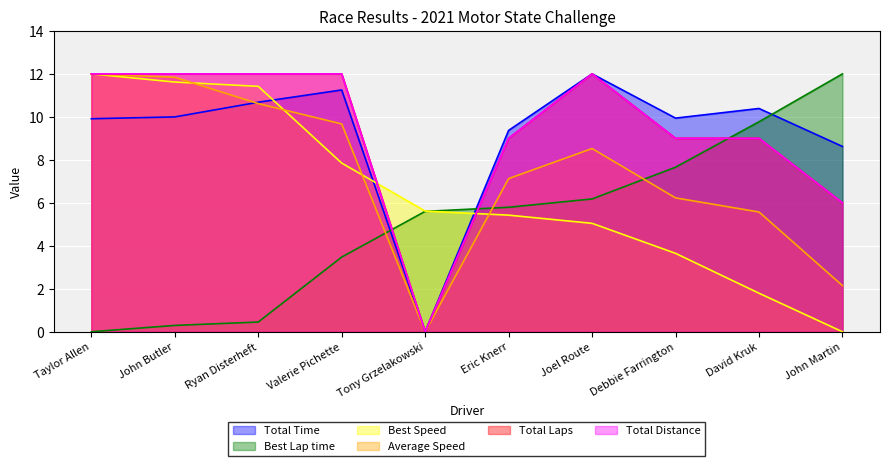

List the labels in order of Total Time value, smallest first.

Tony Grzelakowski, John Martin, Eric Knerr, Taylor Allen, Debbie Farrington, John Butler, David Kruk, Ryan Disterheft, Valerie Pichette, Joel Route